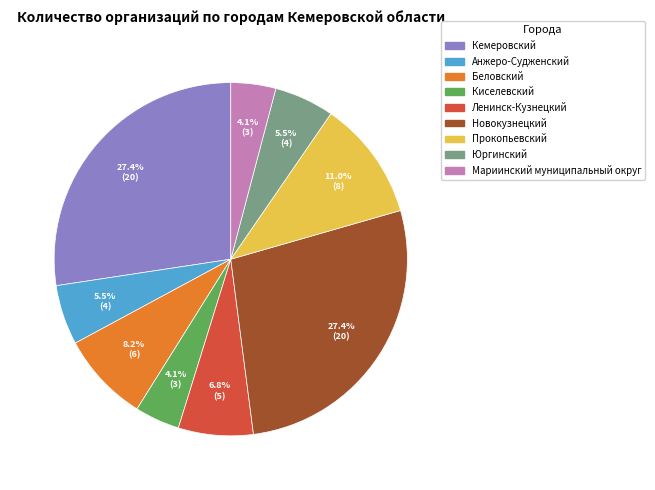

What is the ratio of the value at Кемеровский to the value at Беловский?

3.3